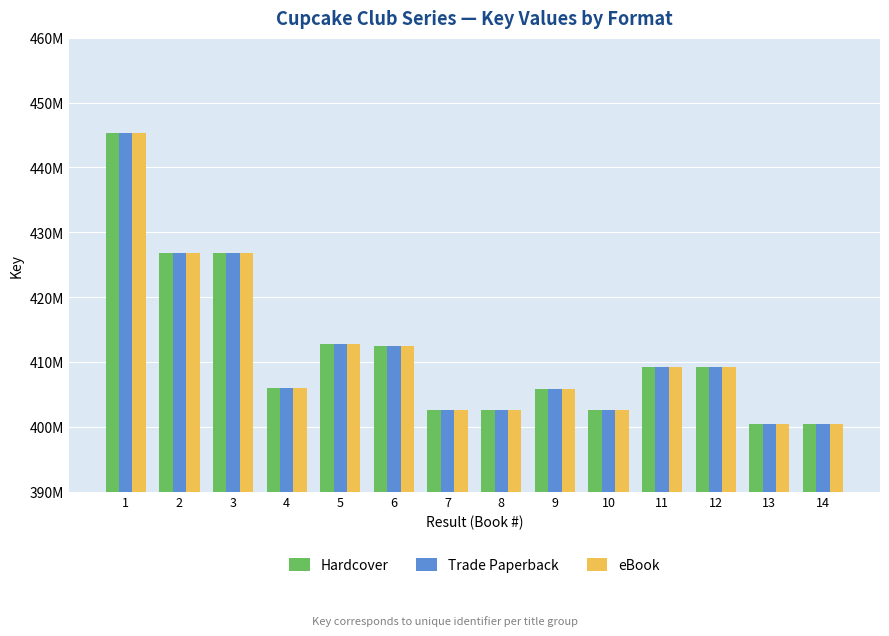

Are the bars horizontal?

No